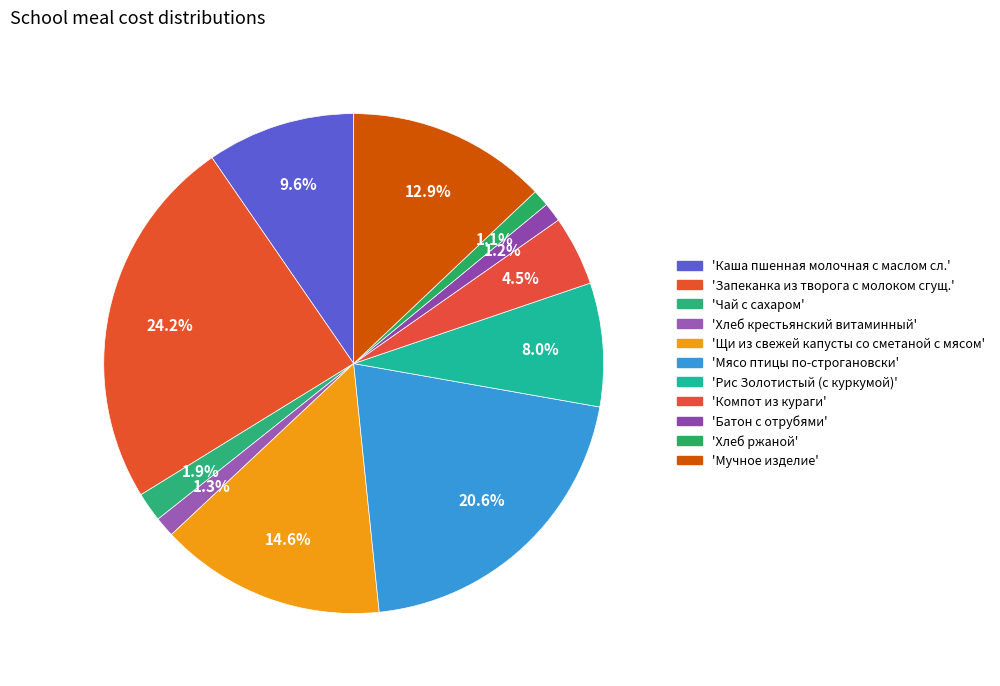

Rank the categories by value from highest to lowest.

Запеканка из творога с молоком сгущ., Мясо птицы по-строгановски, Щи из свежей капусты со сметаной с мясом, Мучное изделие, Каша пшенная молочная с маслом сл., Рис Золотистый (с куркумой), Компот из кураги, Чай с сахаром, Хлеб крестьянский витаминный, Батон с отрубями, Хлеб ржаной